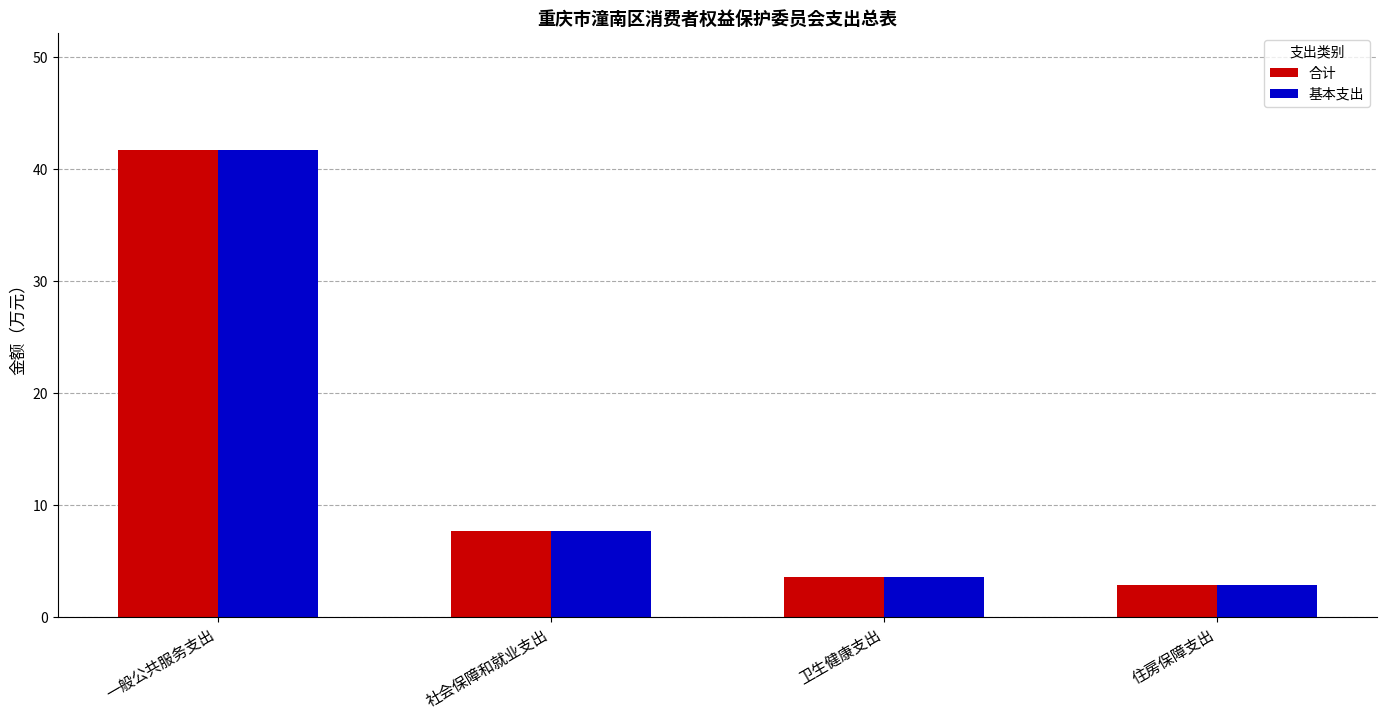

Where is 基本支出 nearest to the value 22?

社会保障和就业支出